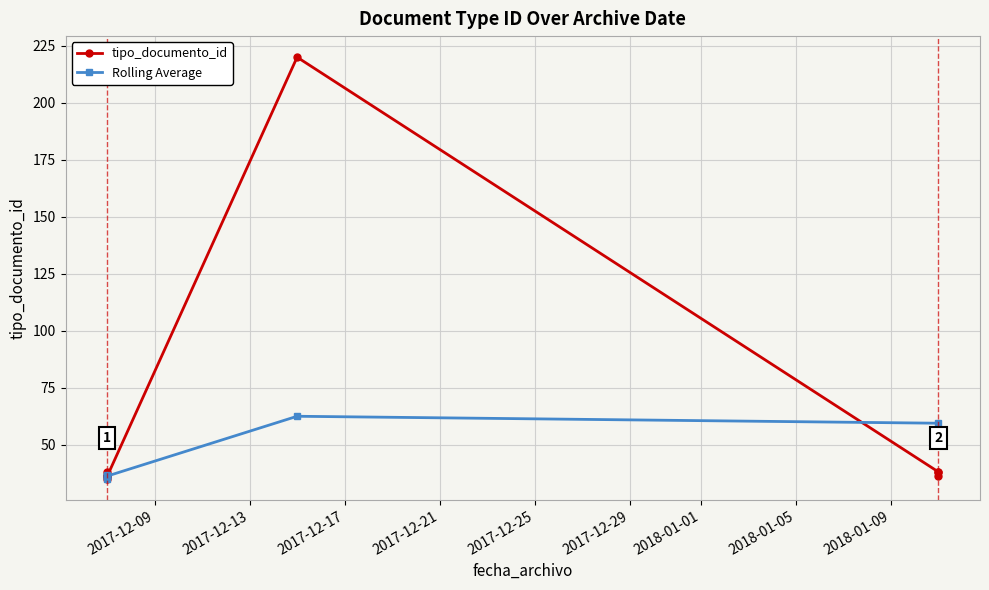

What is the maximum value for tipo_documento_id?

220.0